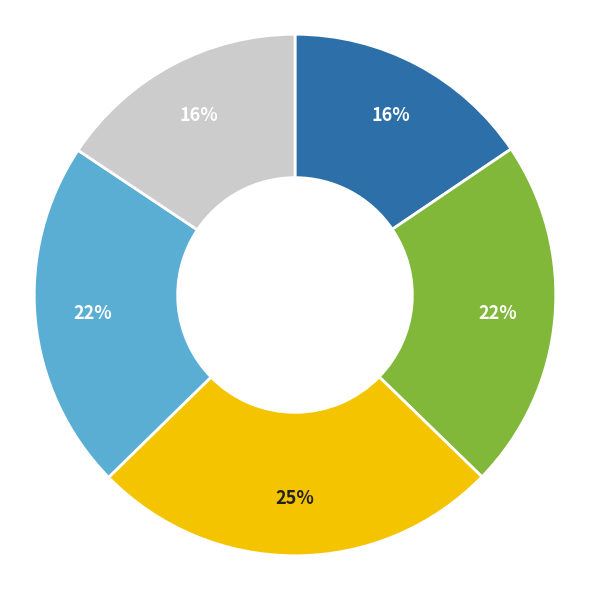

To the nearest percent, what is the average slice percentage?

20%